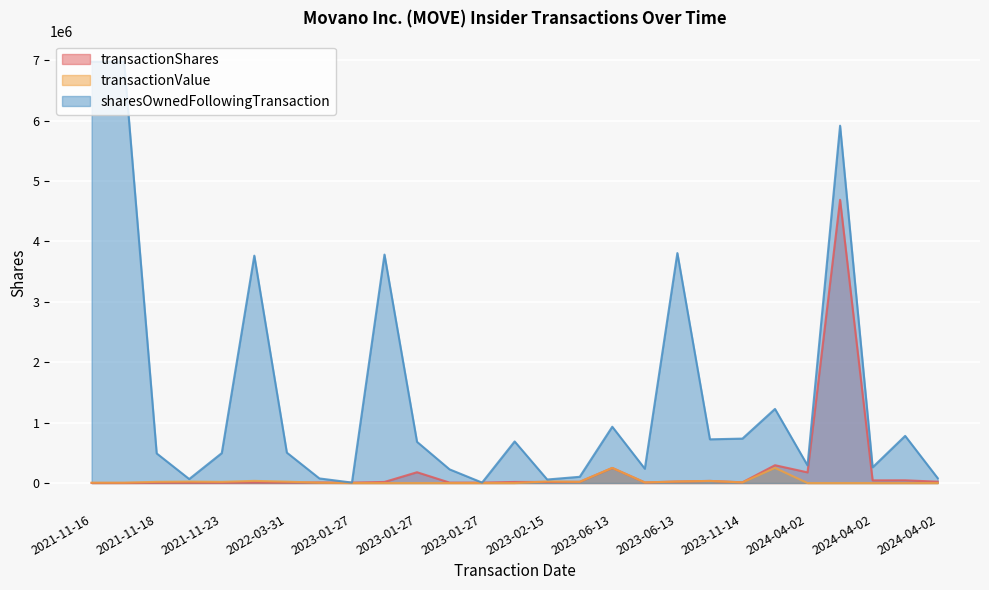

List the series in order of their peak value, lowest first.

transactionValue, transactionShares, sharesOwnedFollowingTransaction